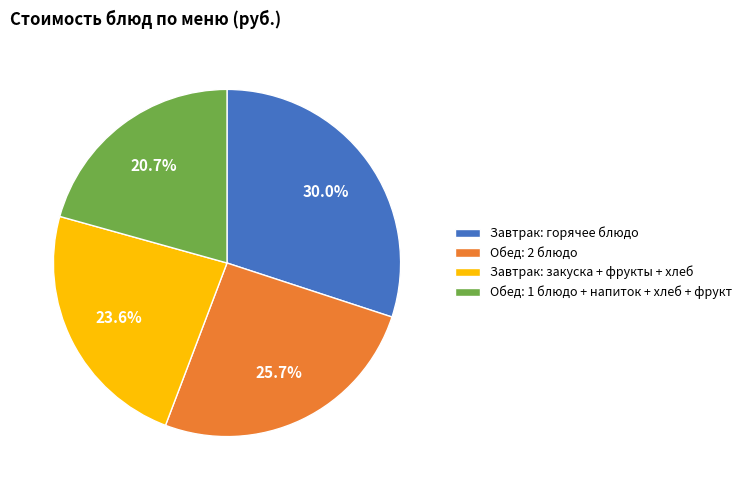

How many slices are in this pie chart?

4